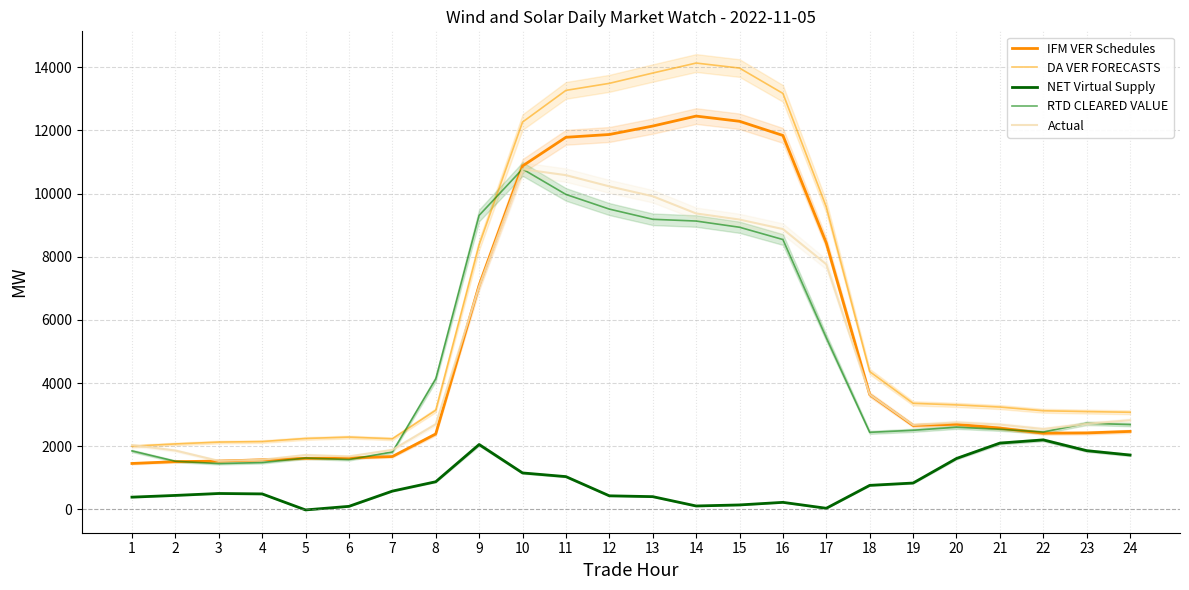

Which category has the lowest value in the IFM VER Schedules series?

1